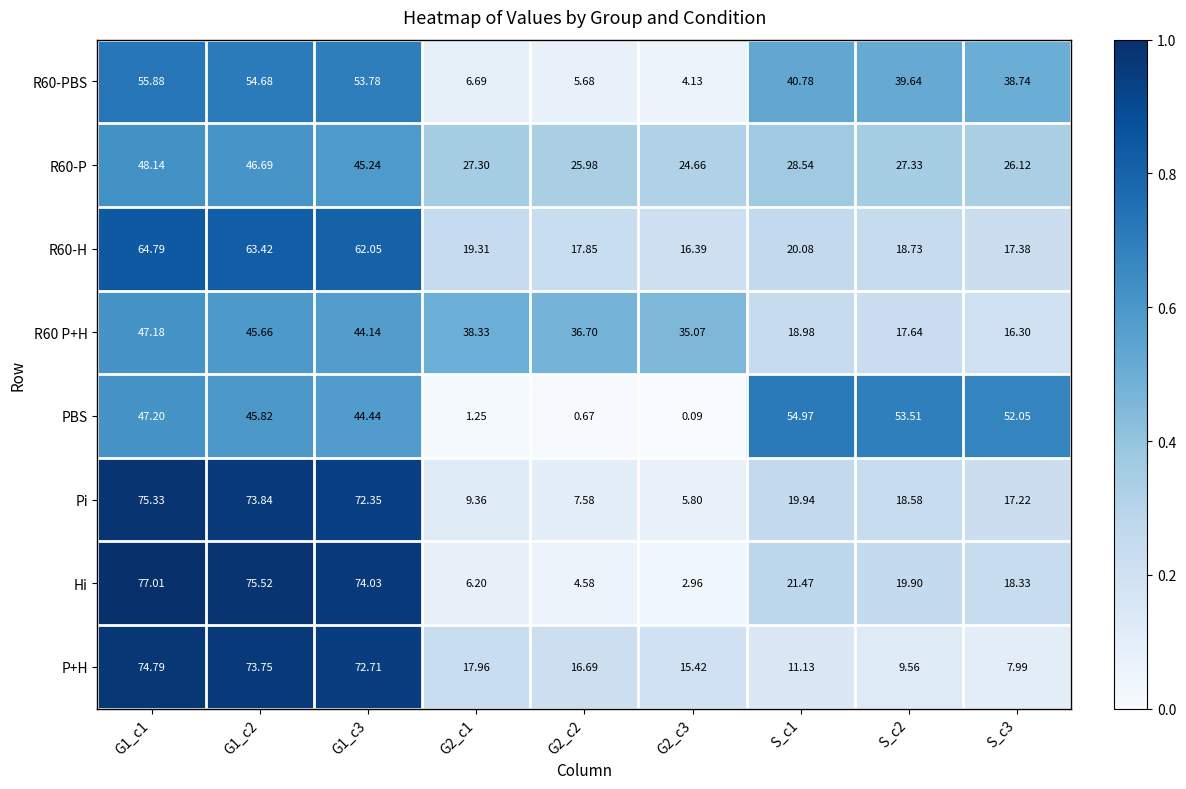

Rank the series by their maximum value, from lowest to highest.

R60 P+H, R60-P, PBS, R60-PBS, R60-H, P+H, Pi, Hi